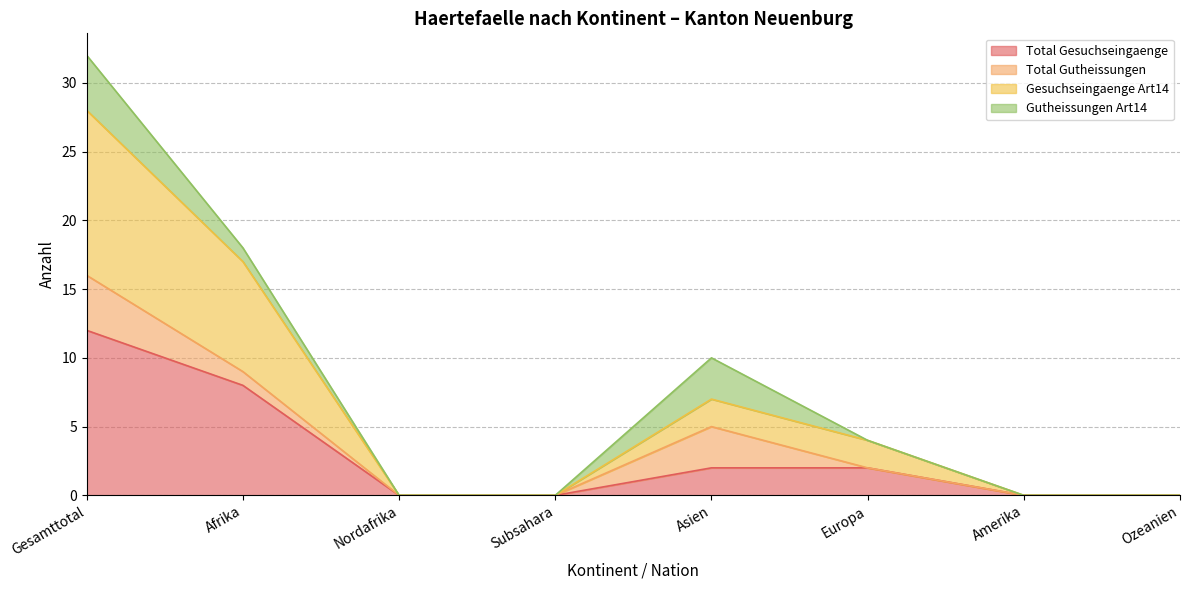

List the labels in order of Total Gesuchseingaenge value, largest first.

Gesamttotal, Afrika, Asien, Europa, Nordafrika, Subsahara, Amerika, Ozeanien